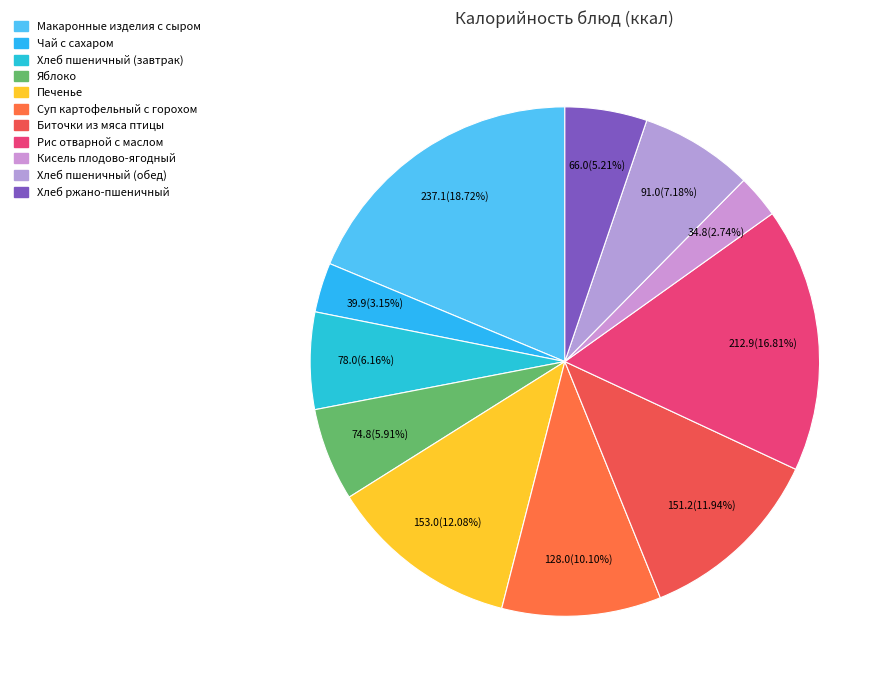

How much of the chart is everything except Хлеб ржано-пшеничный?

94.8%